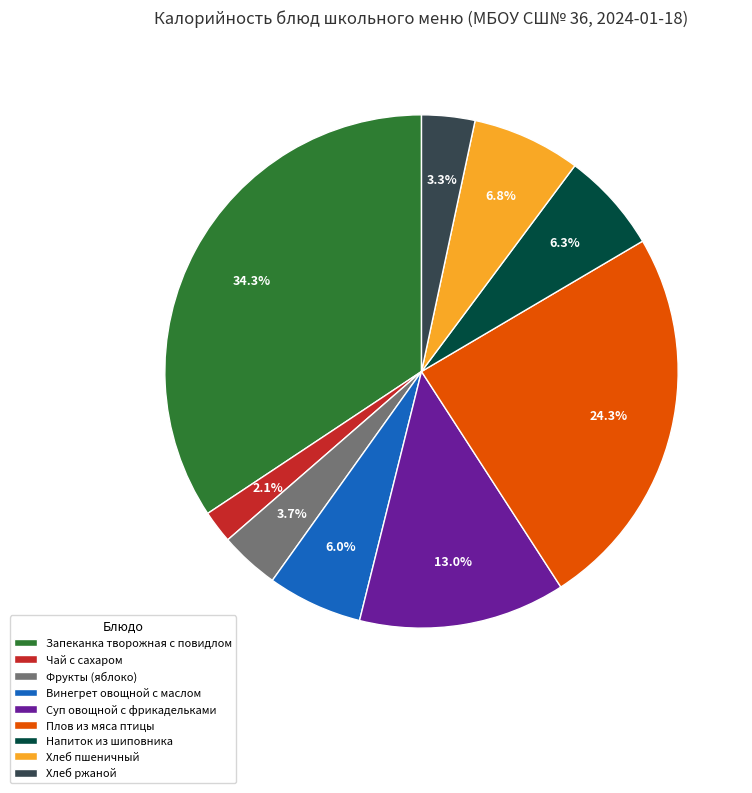

Which has a higher value, Фрукты (яблоко) or Плов из мяса птицы?

Плов из мяса птицы